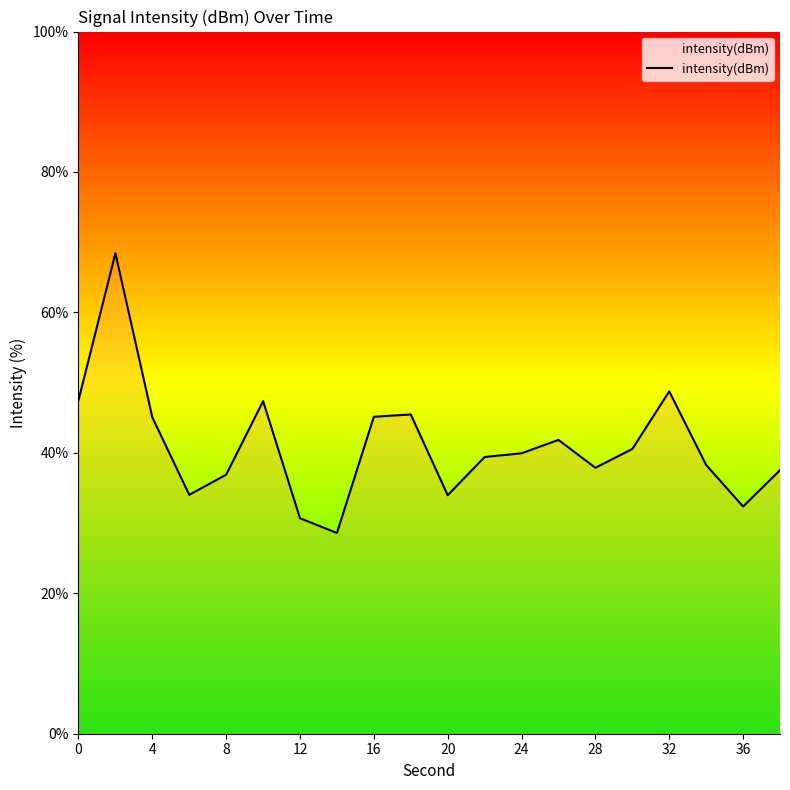

What is the greatest value displayed?

68.4